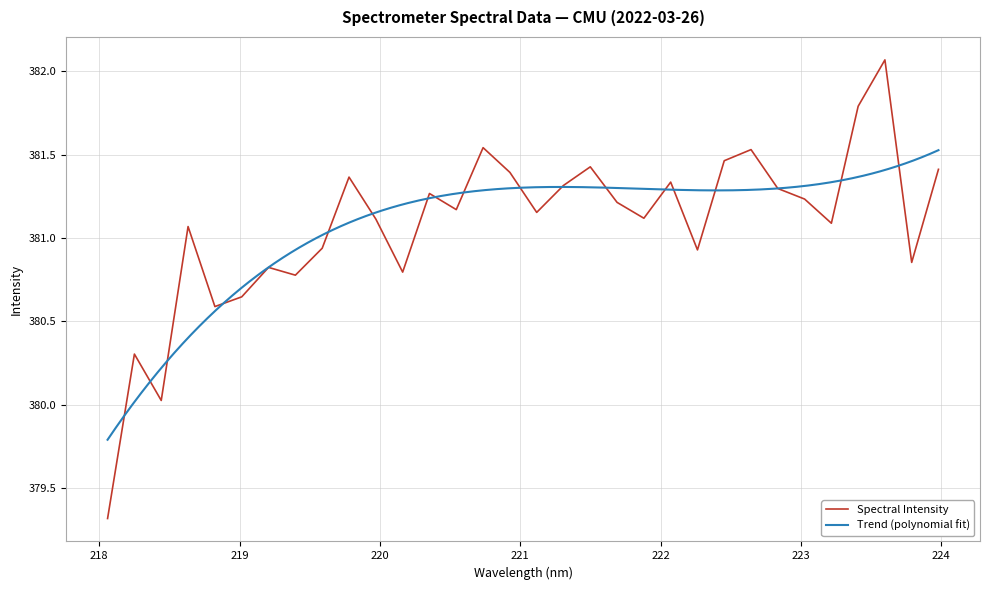

What value does the data have at 222.6447?

381.5